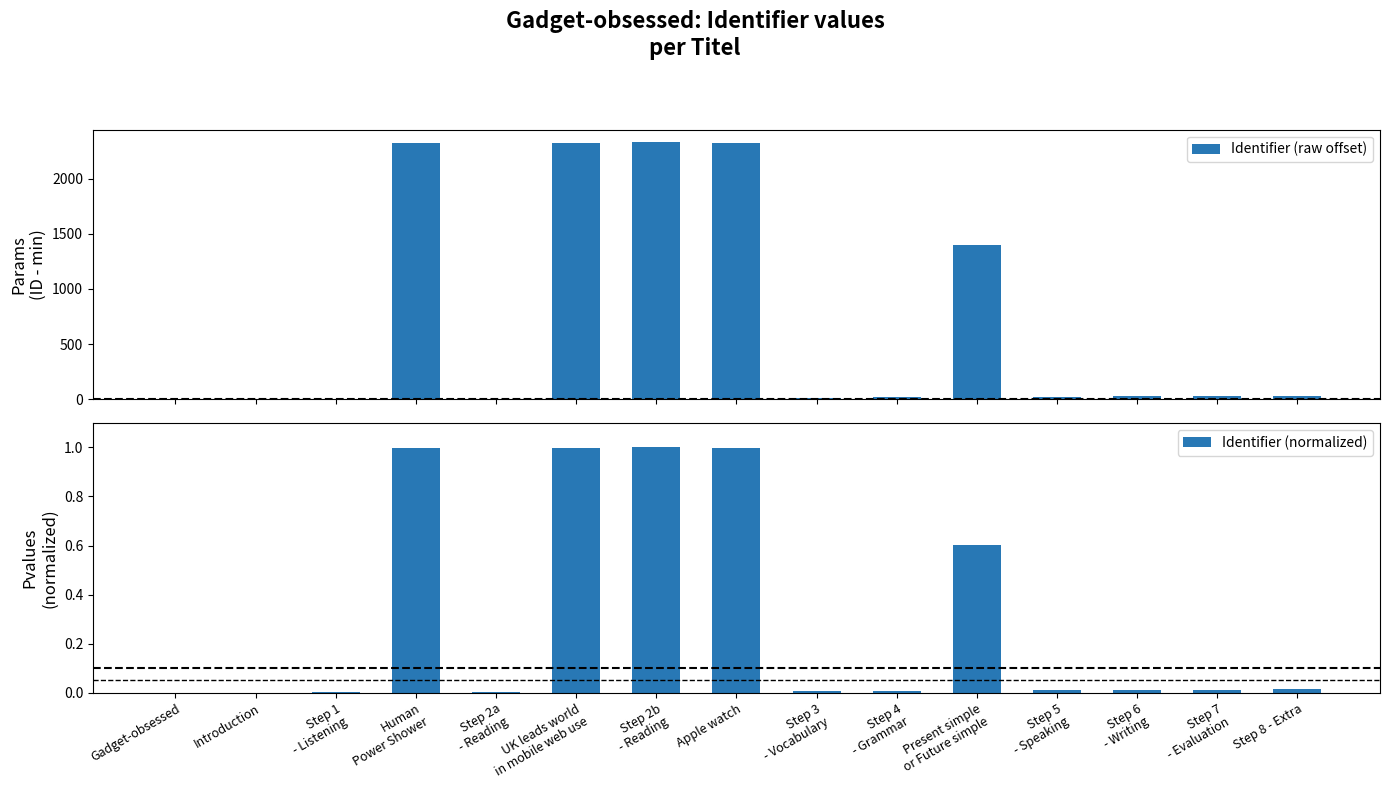

The value of Identifier (normalized) at Step 1
- Listening is 0.0. True or false?

False